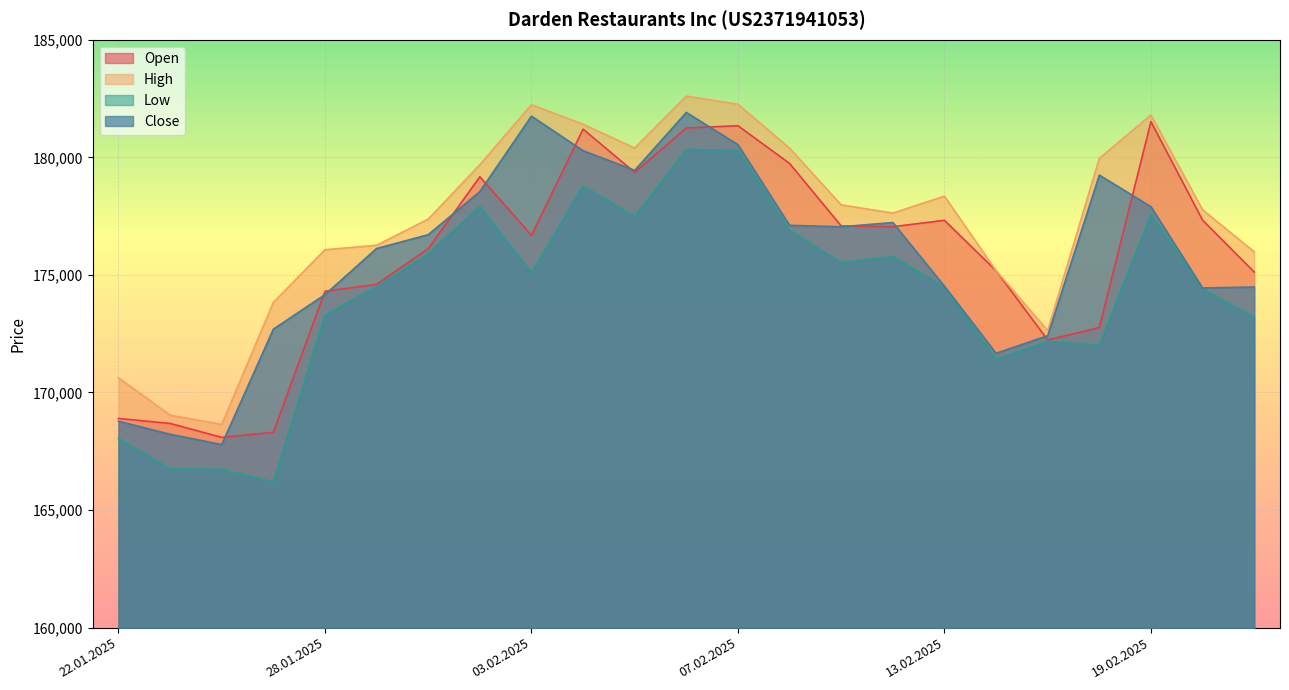

What is the label of the 10th point from the left?

04.02.2025